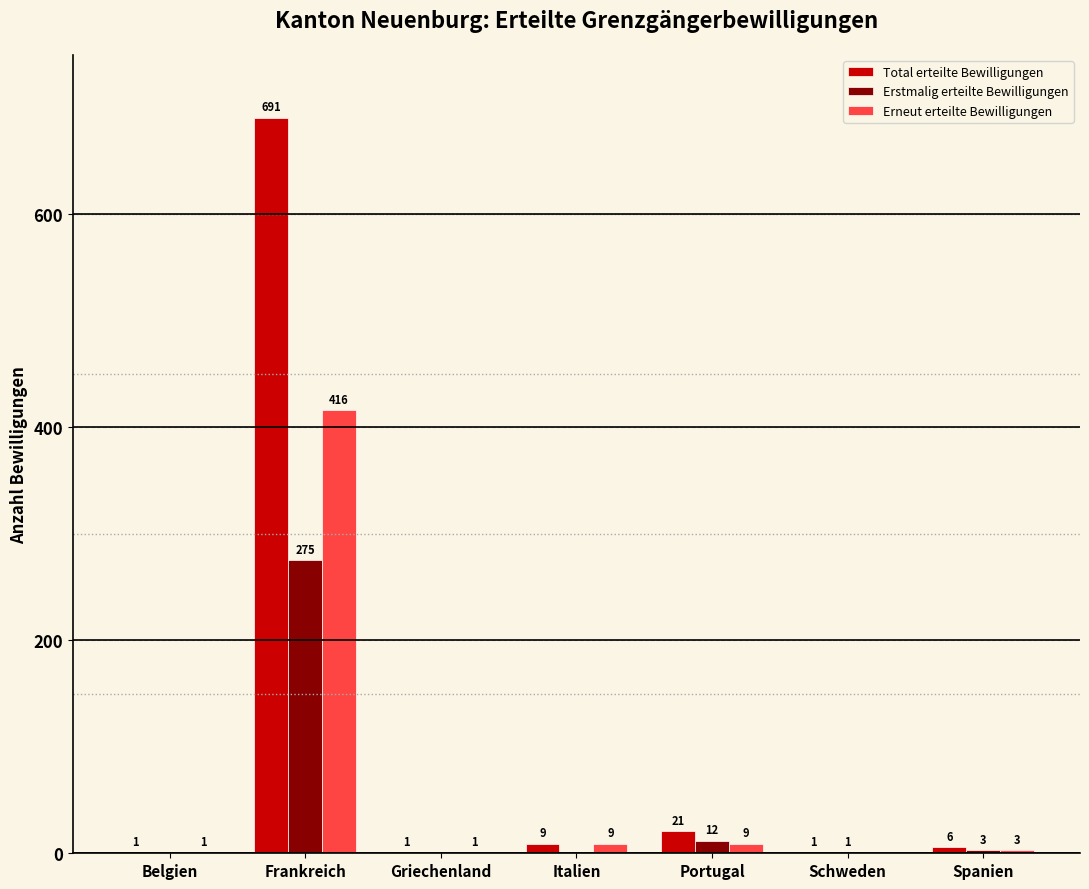

The value of Total erteilte Bewilligungen at Belgien is 1. True or false?

True